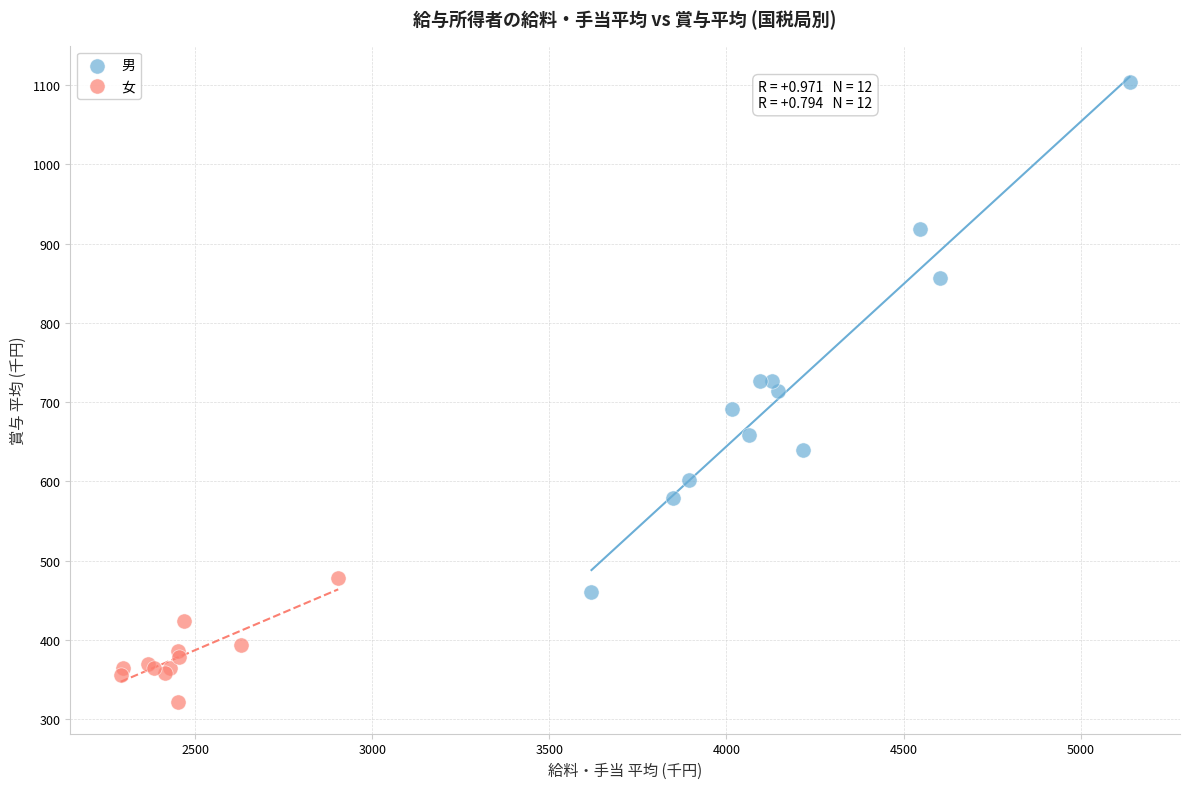

Which series has the largest Y range (max minus min)?

男